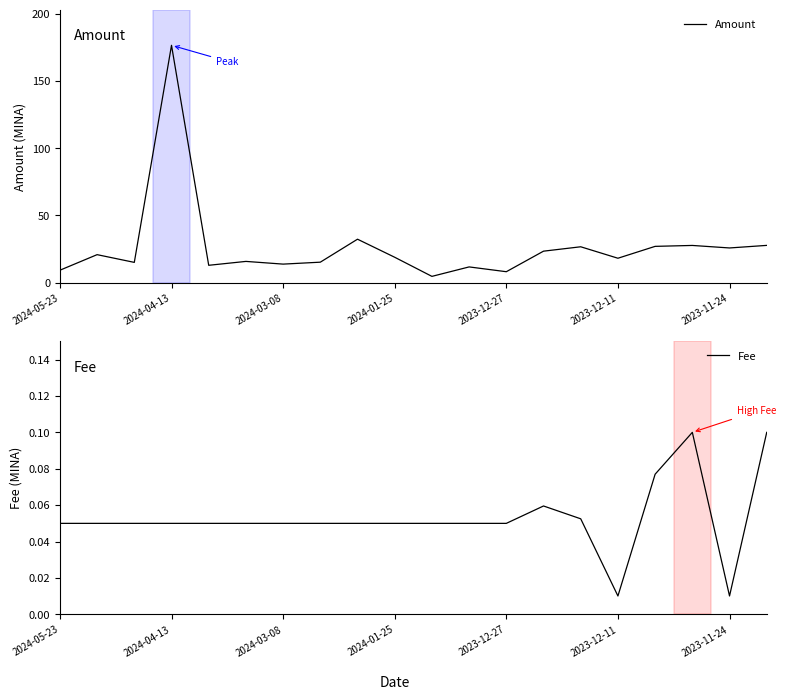

Which series has the largest total across all categories?

Amount